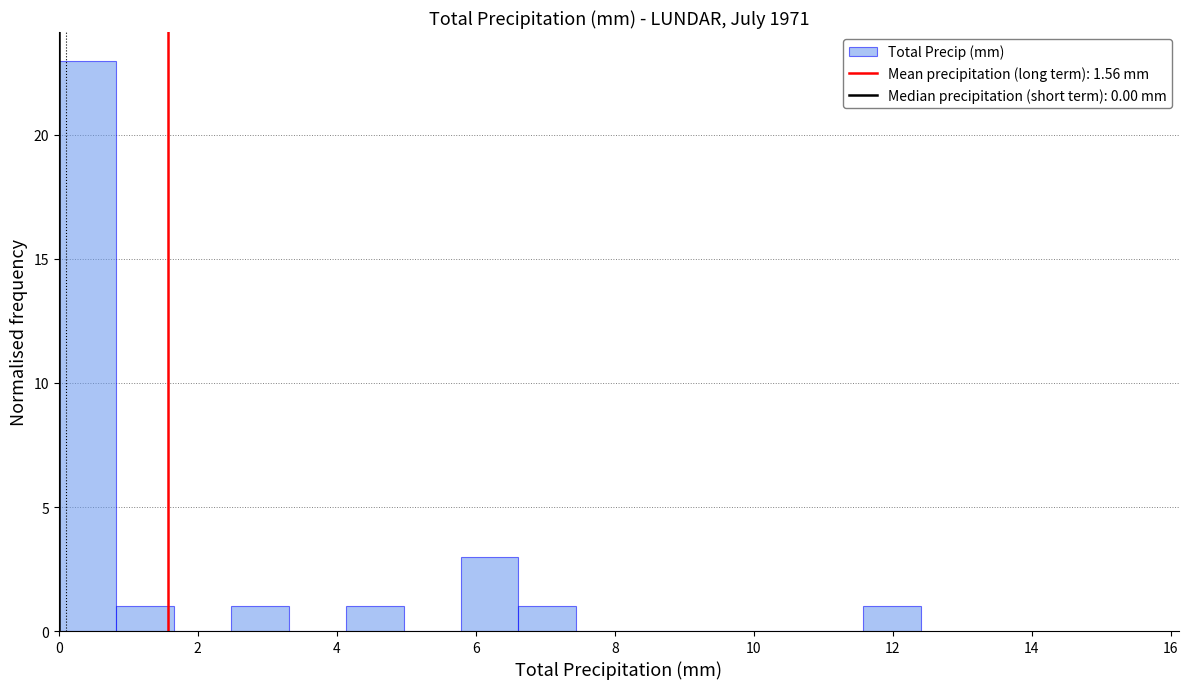

Reading left to right, transcribe this chart: for each bar, give the range it covers on the x-axis and its height. Neither the bar edges nor the heights are printed on the chart, so give them approximately, as read against the axes.

0.0 to 0.8: 23
0.8 to 1.6: 1
1.6 to 2.4: 0
2.4 to 3.4: 1
3.4 to 4.2: 0
4.2 to 5.0: 1
5.0 to 5.8: 0
5.8 to 6.6: 3
6.6 to 7.4: 1
7.4 to 8.2: 0
8.2 to 9.0: 0
9.0 to 10.0: 0
10.0 to 10.8: 0
10.8 to 11.6: 0
11.6 to 12.4: 1